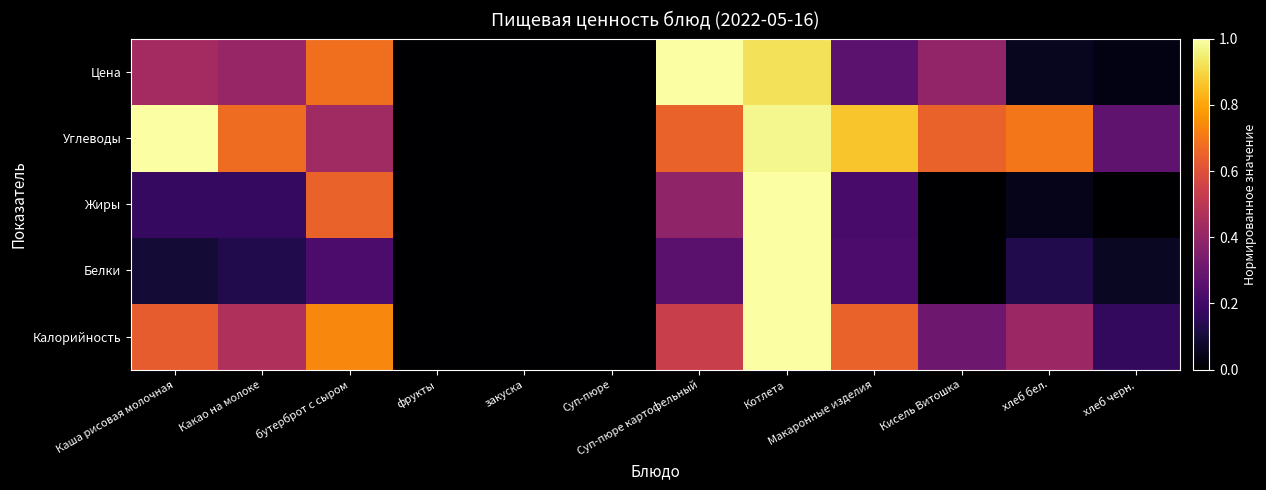

At which category does the chart reach its peak across all series?

Котлета